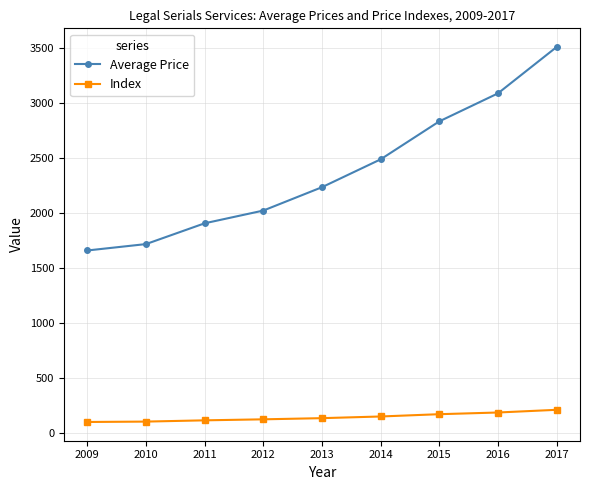

What is the average value of the Average Price series?

2382.5